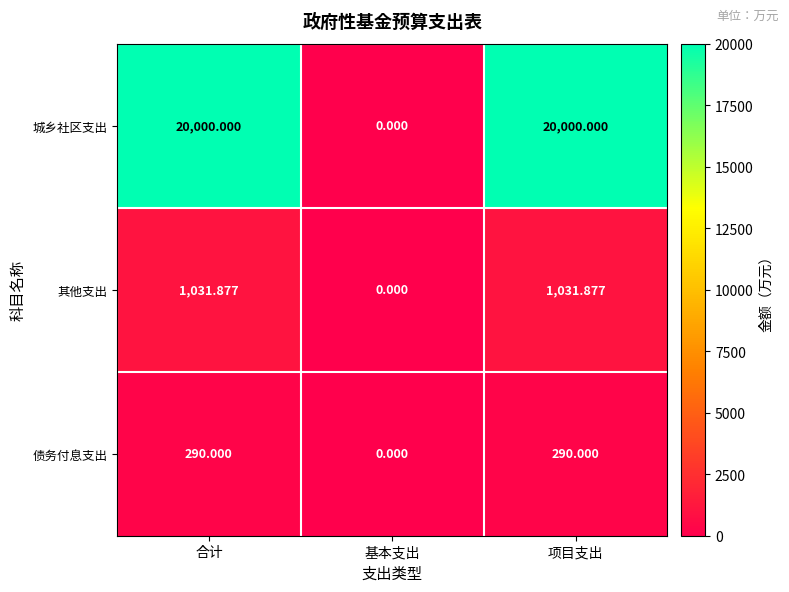

Which series changed the most between 合计 and 基本支出?

城乡社区支出